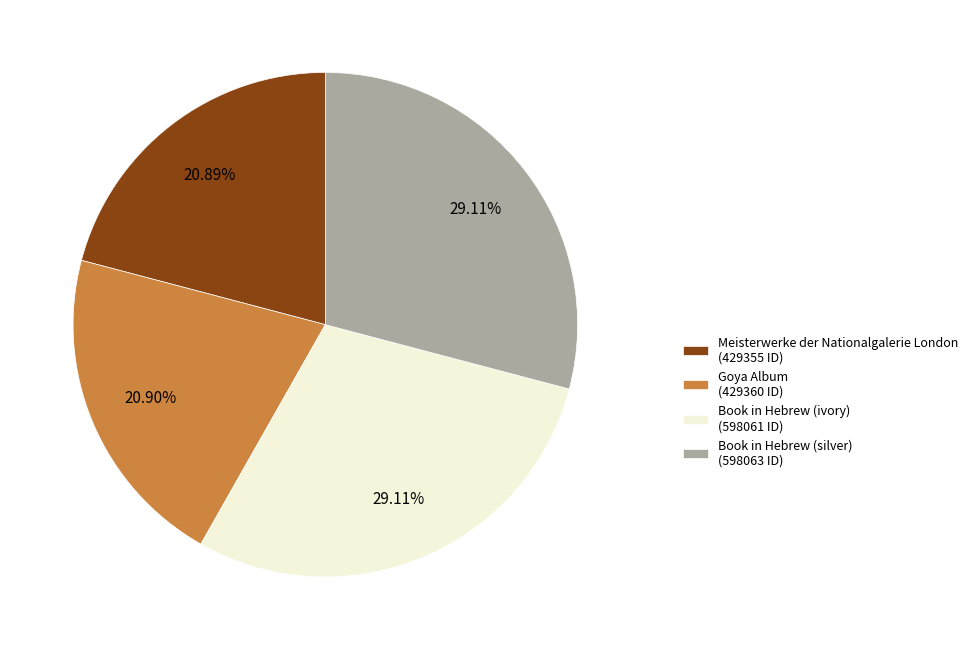

How many segments does this pie chart have?

4